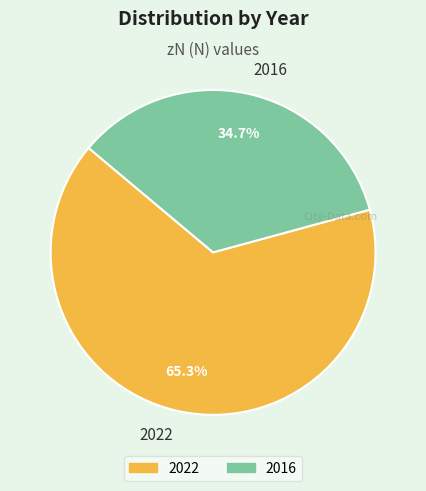

Which slice is the largest?

2022